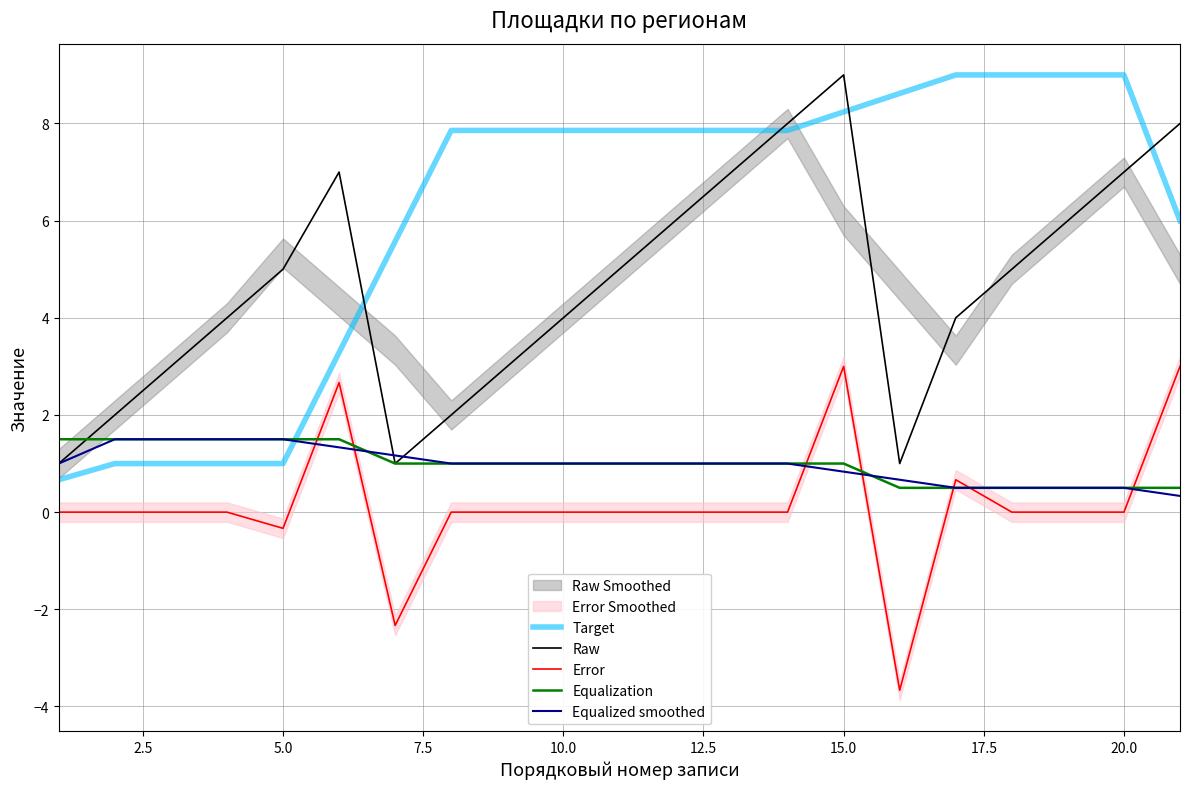

Is it true that Error equals -0.3 at 5.0?

True